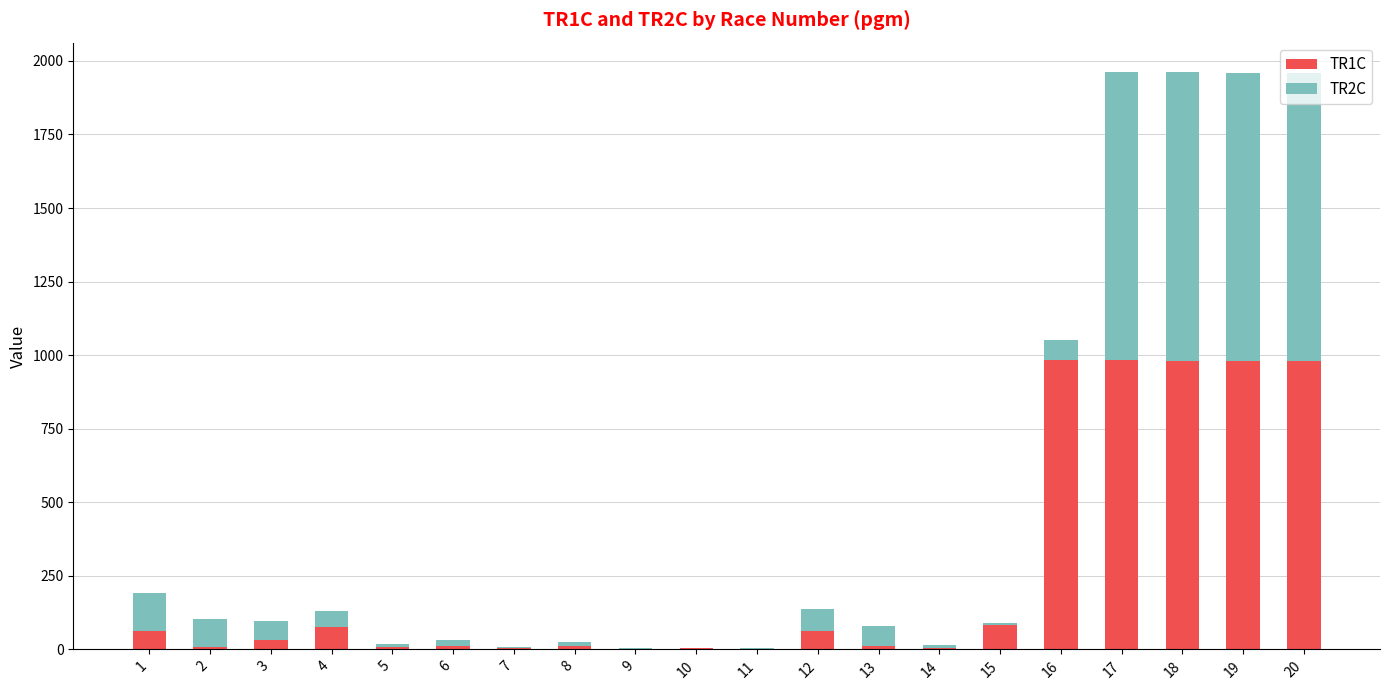

Are the bars horizontal?

No